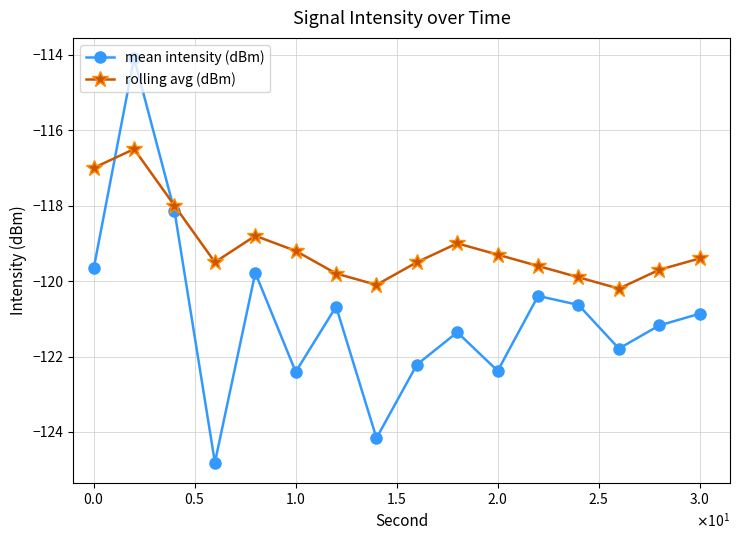

How many interior local peaks does the rolling avg (dBm) series have?

3